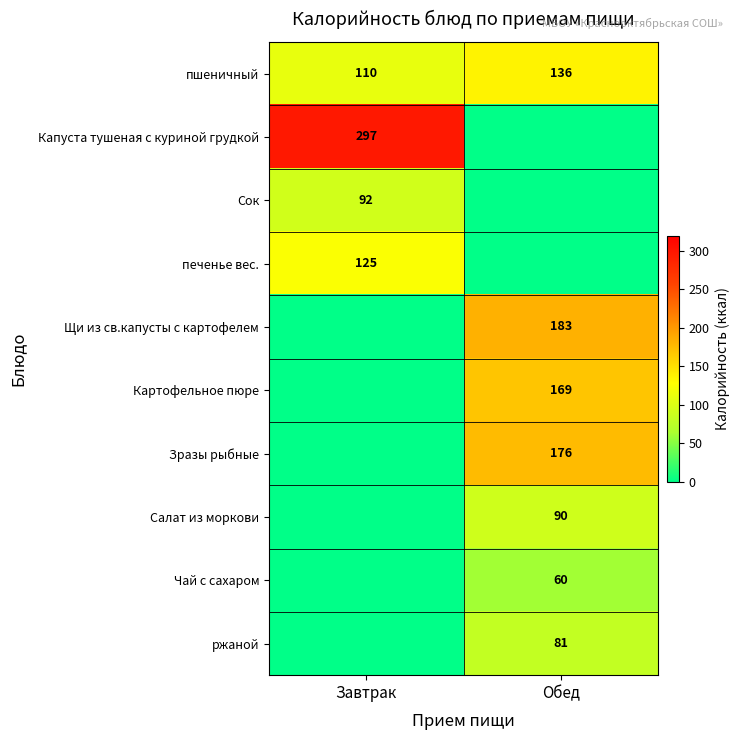

What is the average value of the пшеничный series?

123